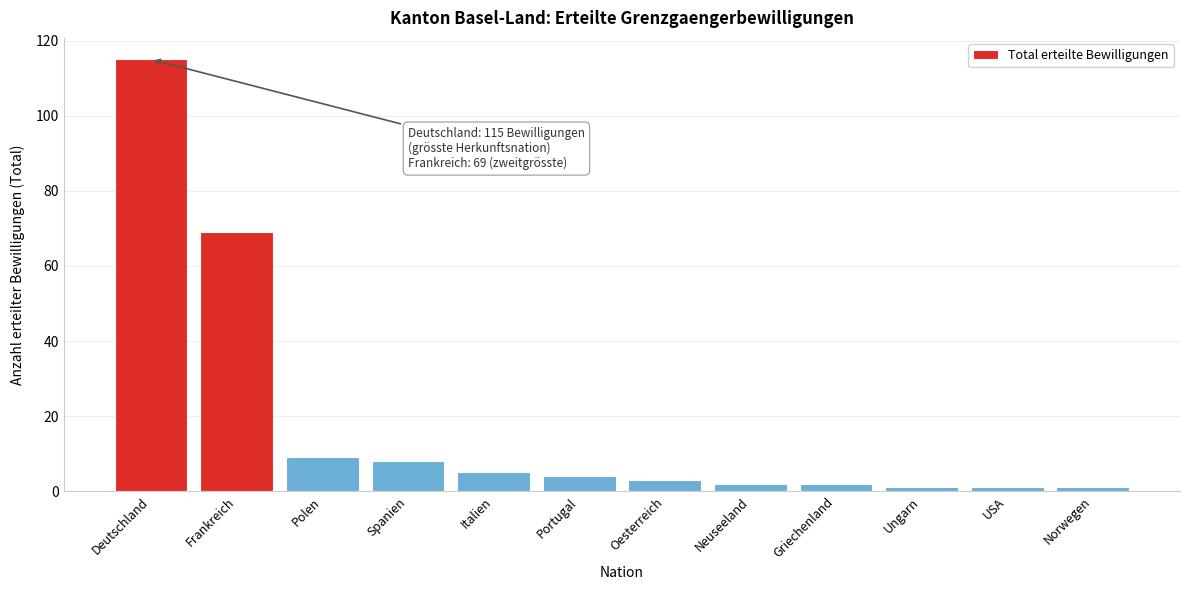

Reading right to left, transcribe all the data shown in this chart.

Norwegen=1	USA=1	Ungarn=1	Griechenland=2	Neuseeland=2	Oesterreich=3	Portugal=4	Italien=5	Spanien=8	Polen=9	Frankreich=69	Deutschland=115